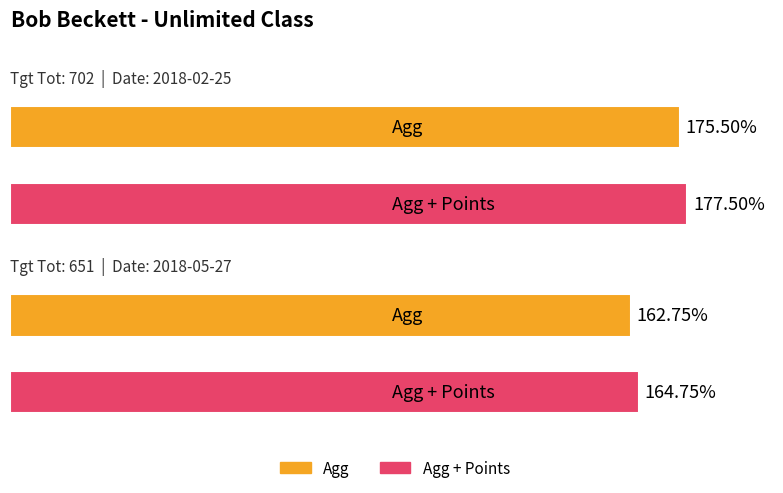

What is the sum of all Agg + Points values?

342.2